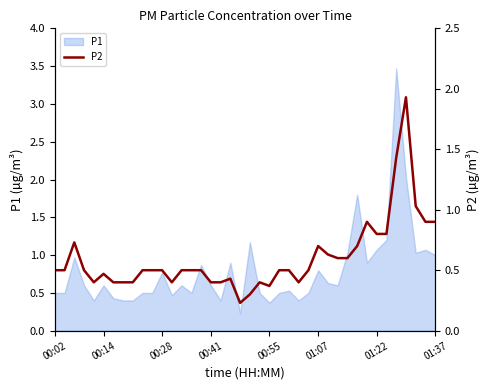

What is the greatest value displayed?

1.9